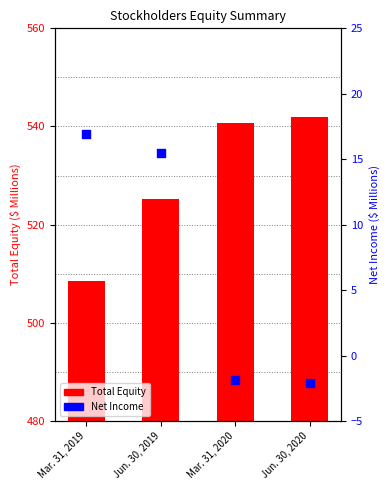

Which series has the largest Y range (max minus min)?

Total Equity